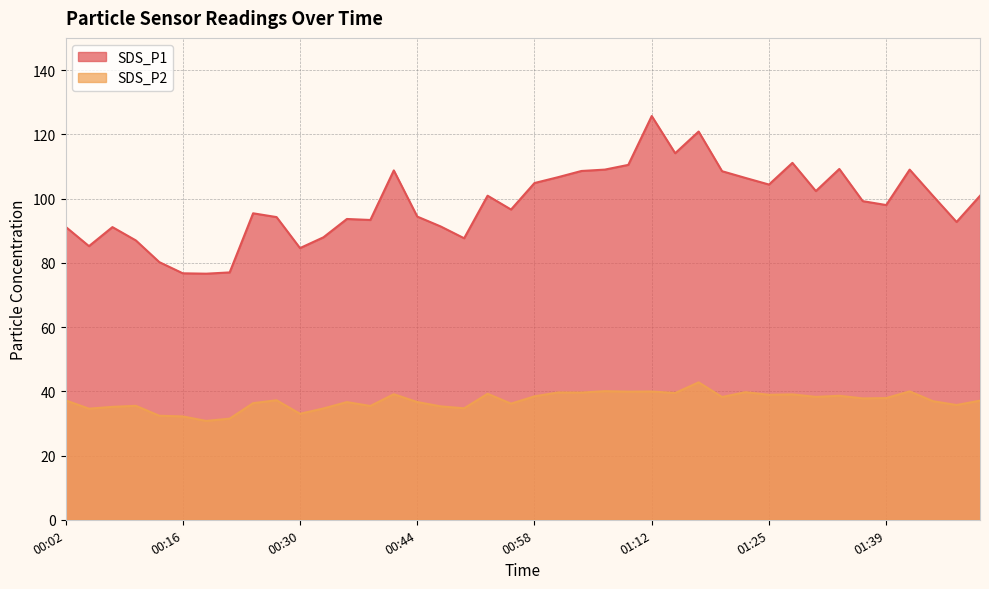

What is the maximum value shown in the chart?

125.7